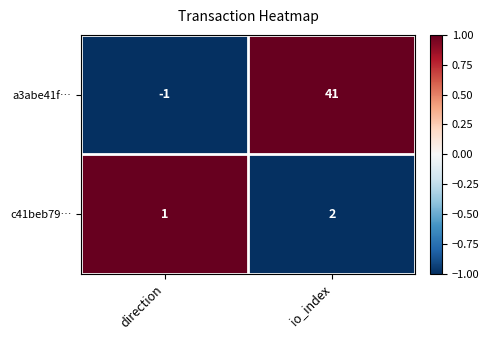

What is the sum of the a3abe41f… values at io_index and direction?

40